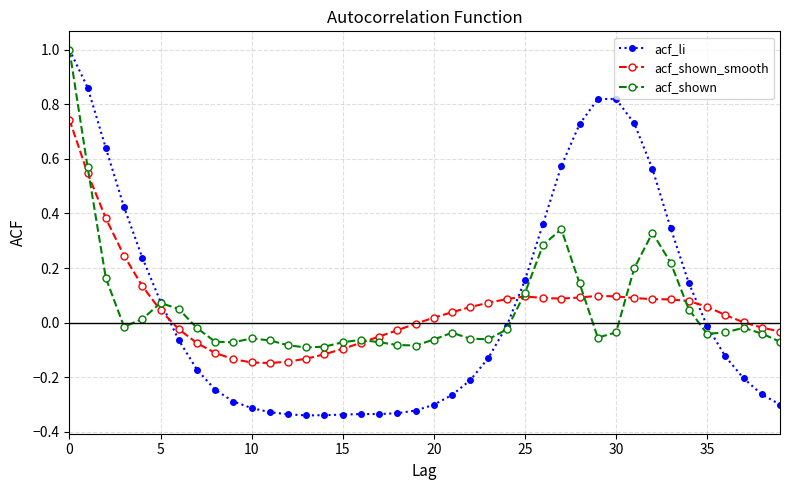

What is the maximum value shown in the chart?

1.0